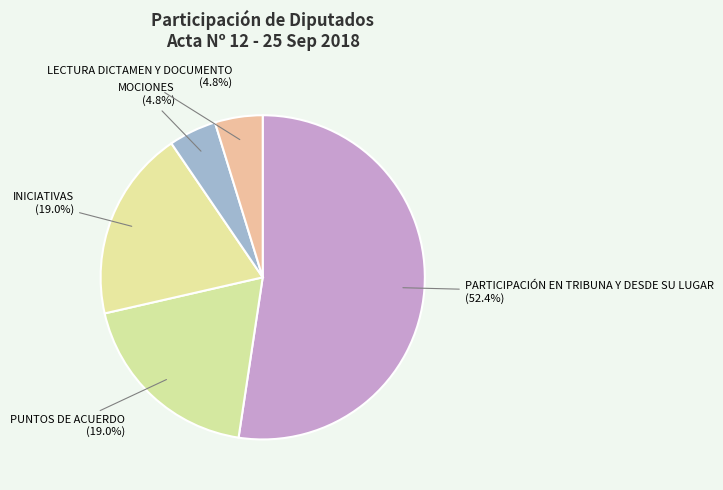

Count the number of slices in the pie.

5